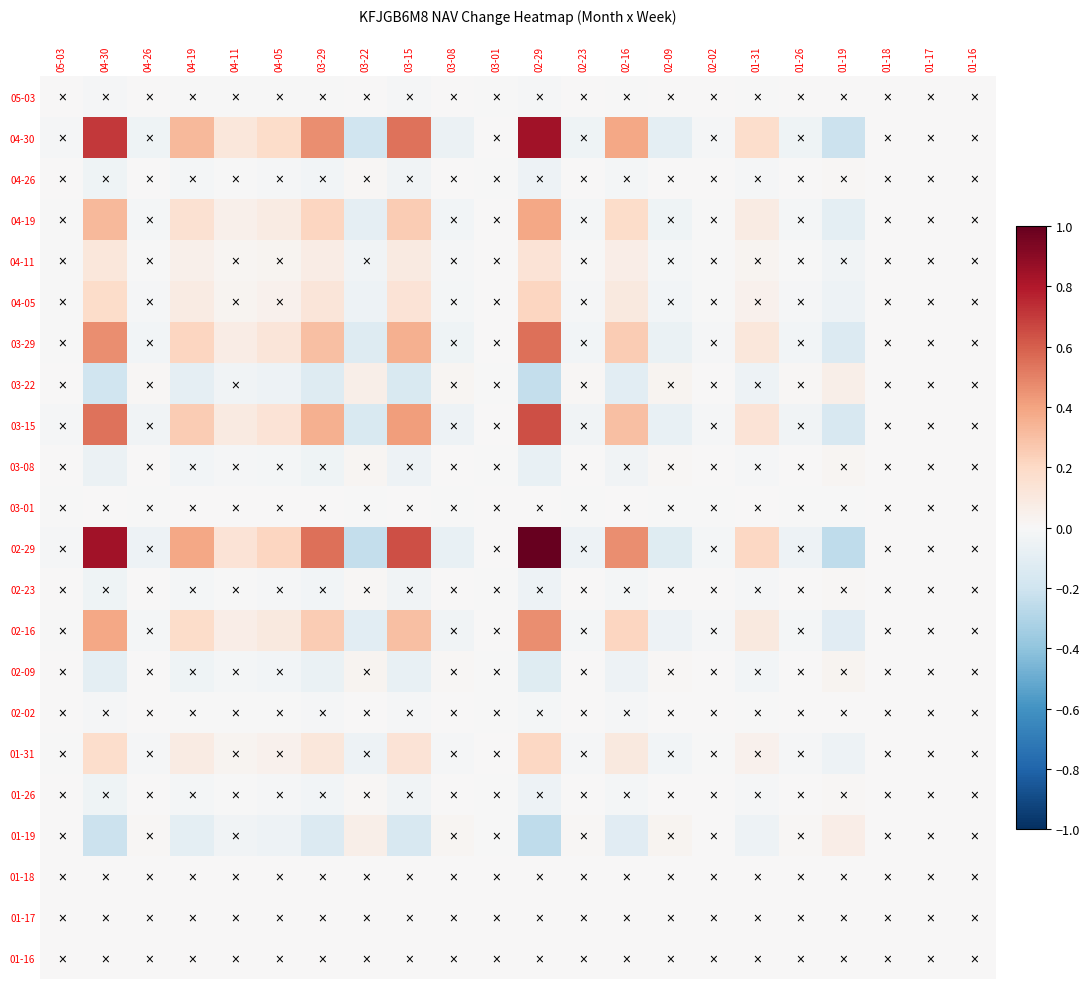

How many categories are shown in the chart?

22